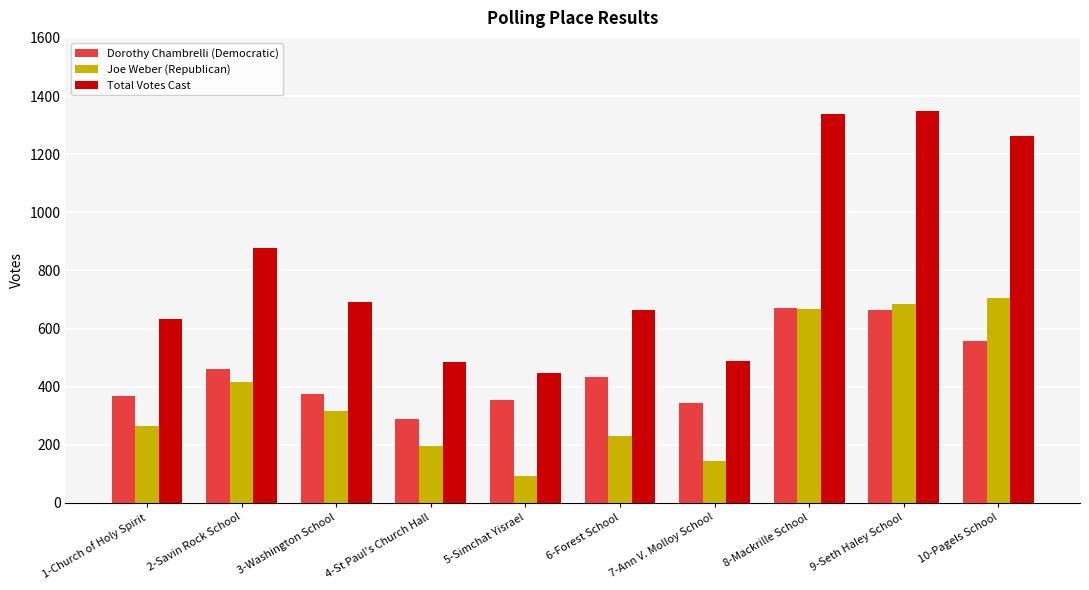

What position from the left is 9-Seth Haley School?

9